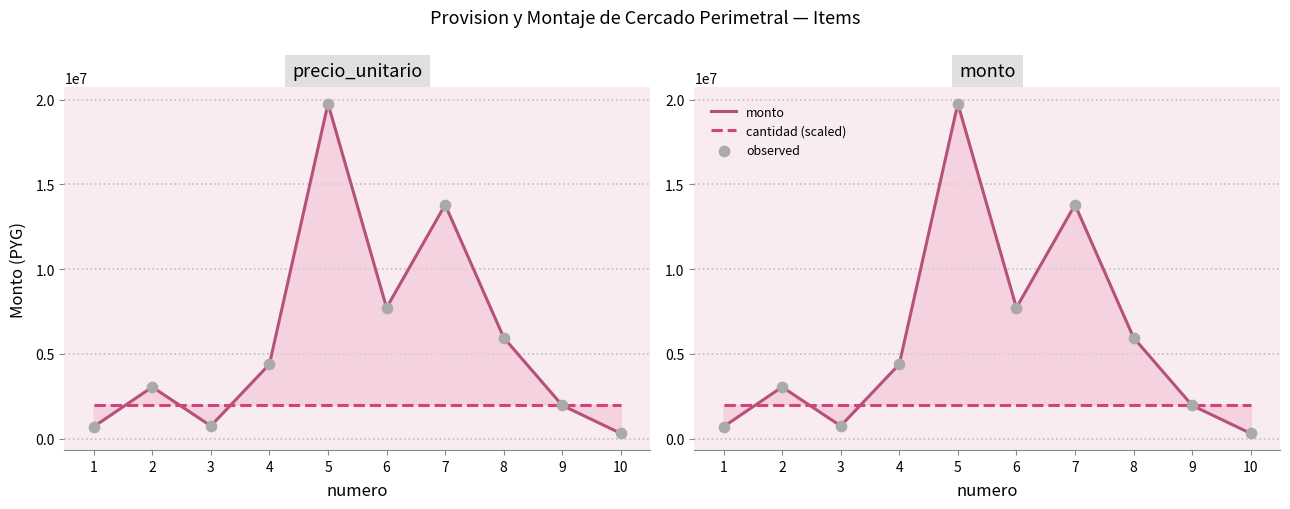

Is the value of cantidad (scaled) at 8 greater than the value of monto at 1?

Yes